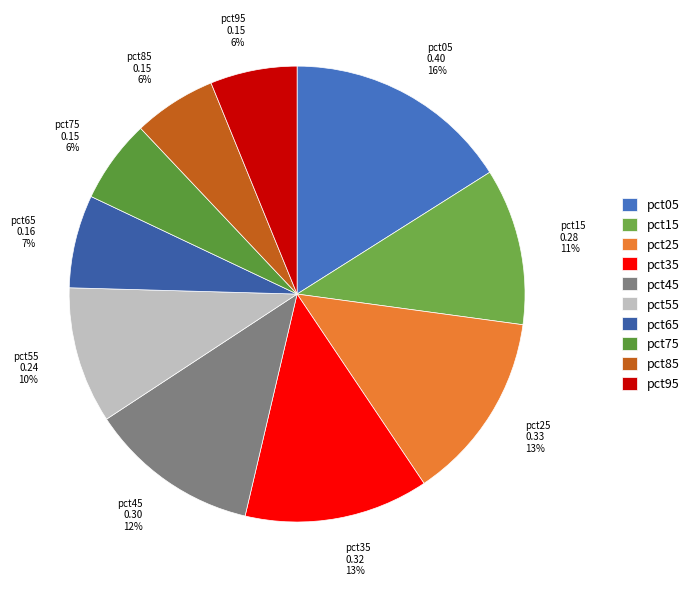

What is the largest slice in the pie chart?

pct05